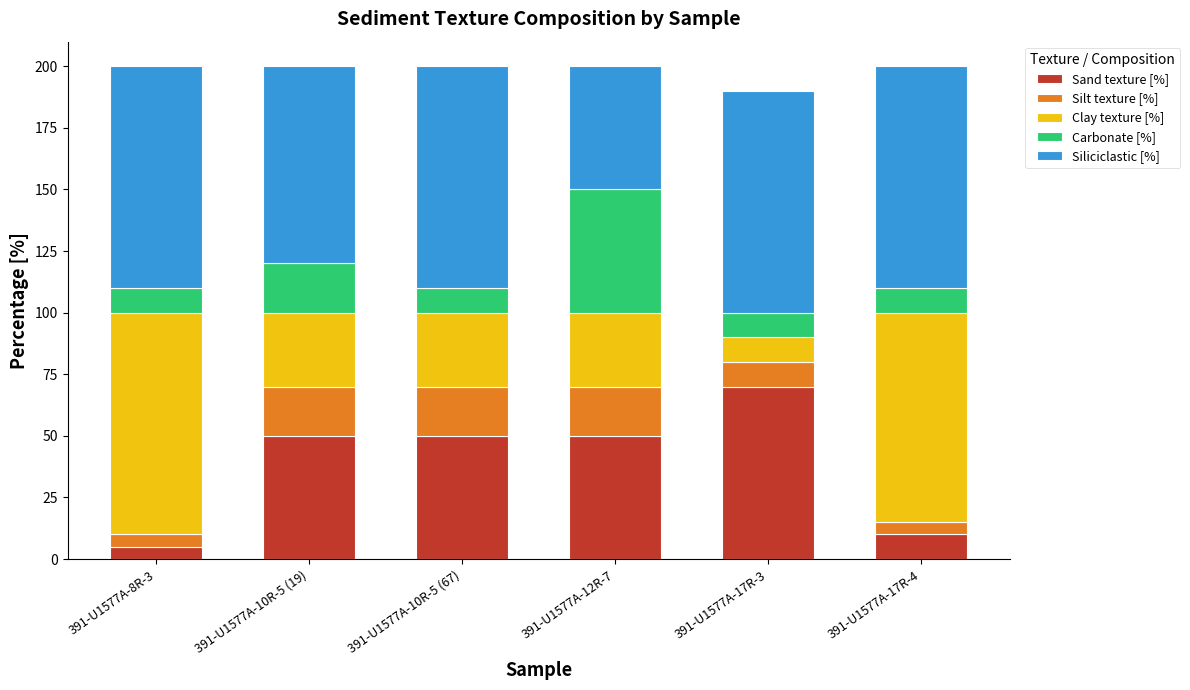

What is the average value of the Sand texture [%] series?

39